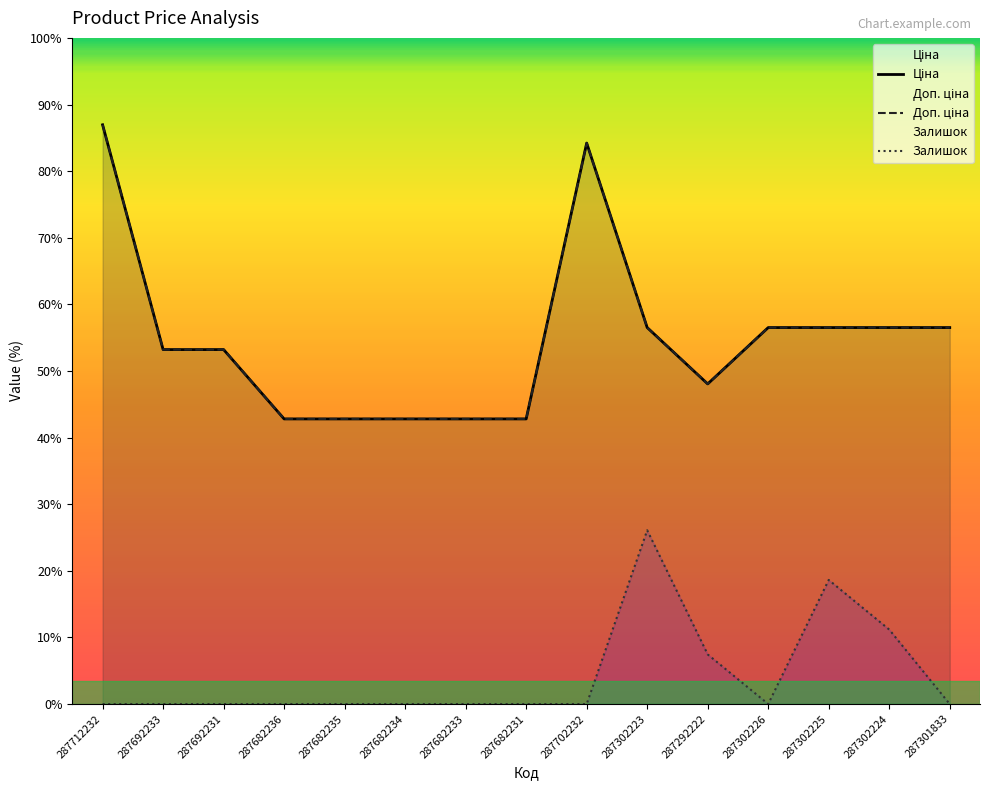

What is the sum of all Доп. ціна values?

290455.2